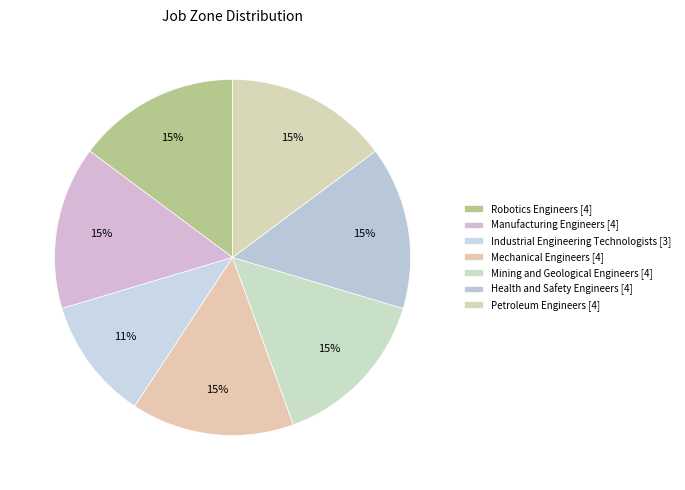

Does Industrial Engineering Technologists account for over 50% of the chart?

No